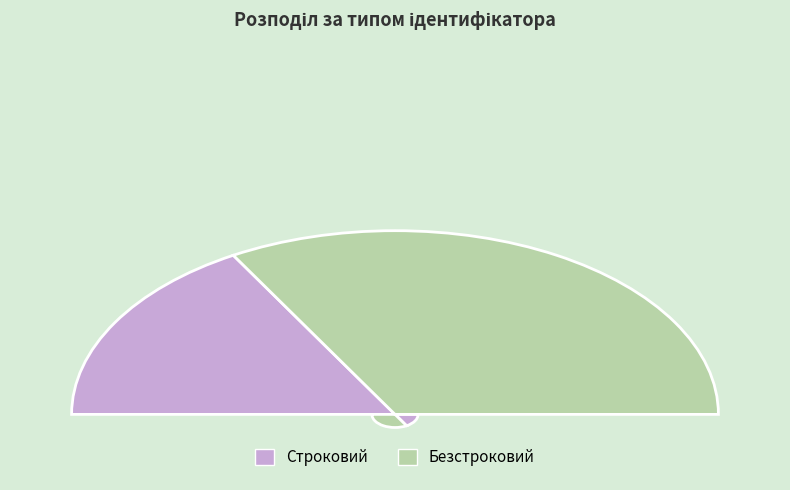

How many slices are in this pie chart?

2